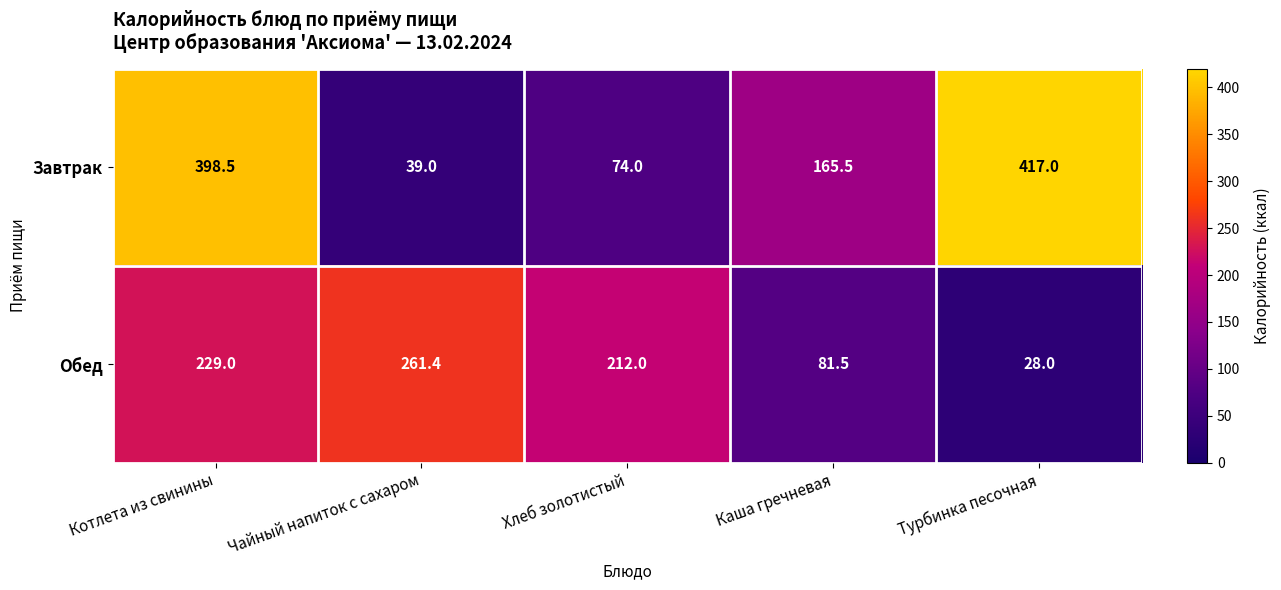

What is the sum of all Завтрак values?

1094.0